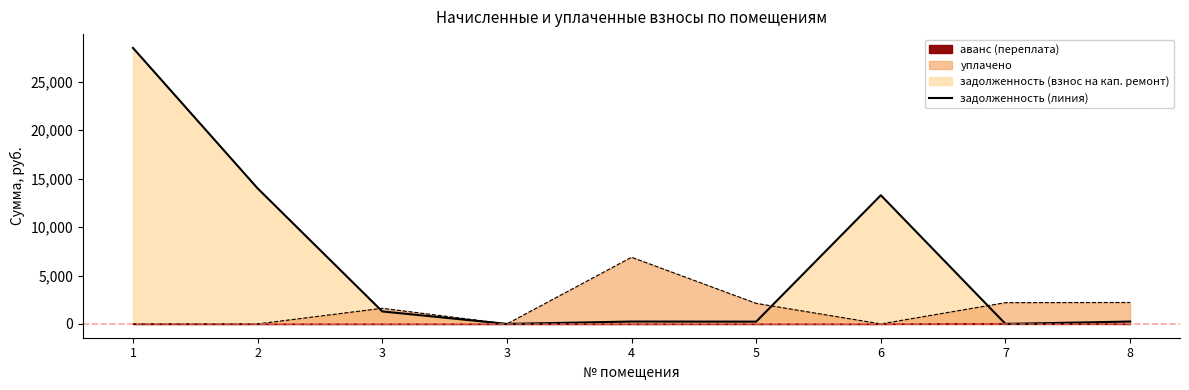

Where is the first local maximum for задолженность (взнос на кап. ремонт)?

4